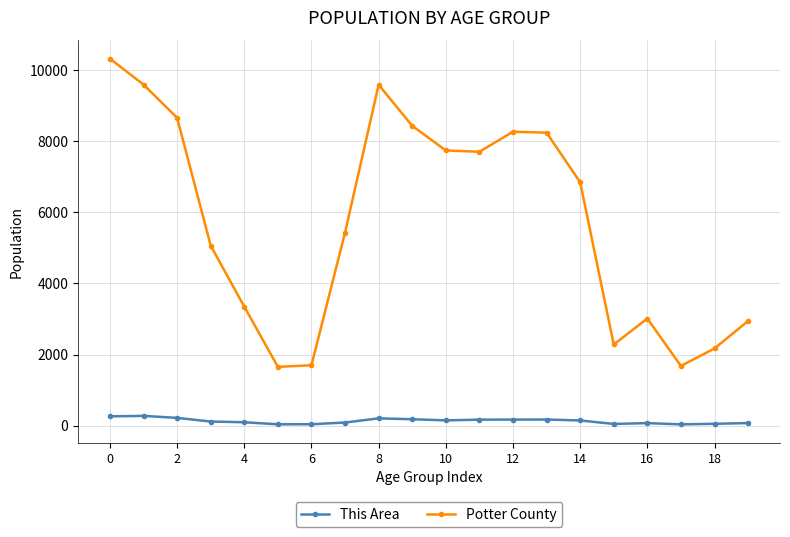

True or false: This Area has more than 0 points higher than both neighbors.

True